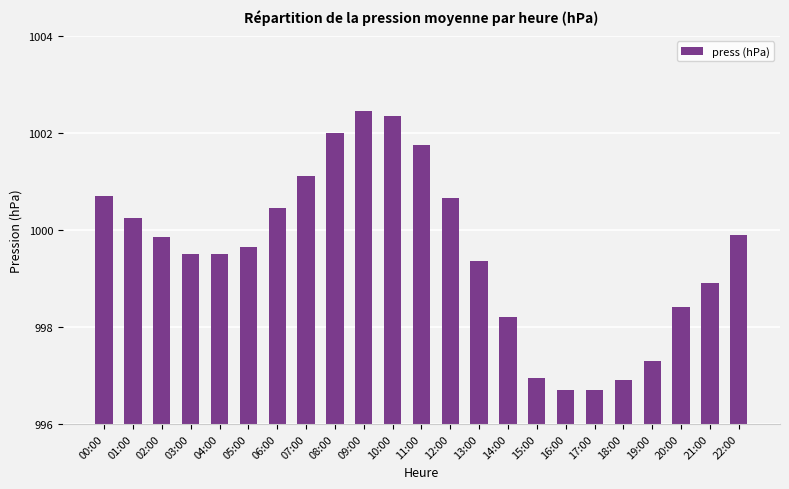

The value at 12:00 is 273.3. True or false?

False